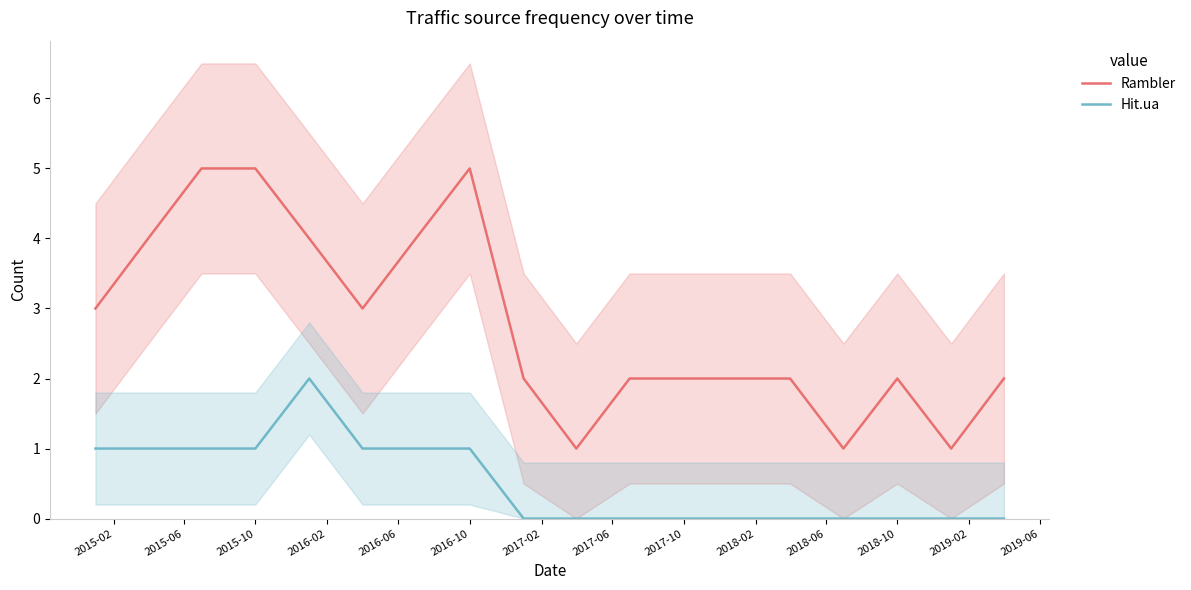

What are all the series names shown in the legend?

Rambler, Hit.ua